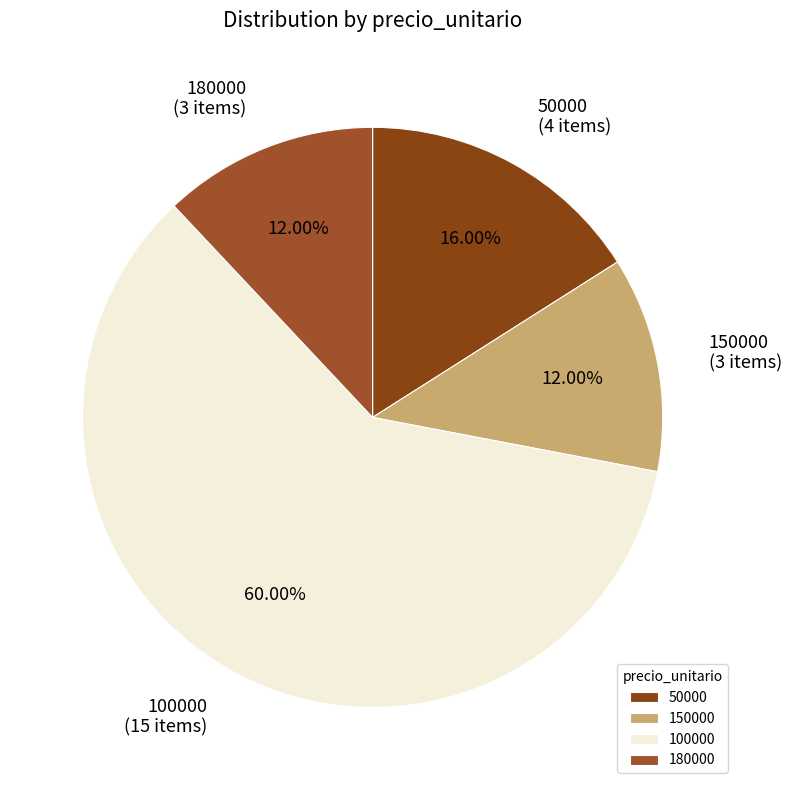

Is 50000 the majority of the pie?

No